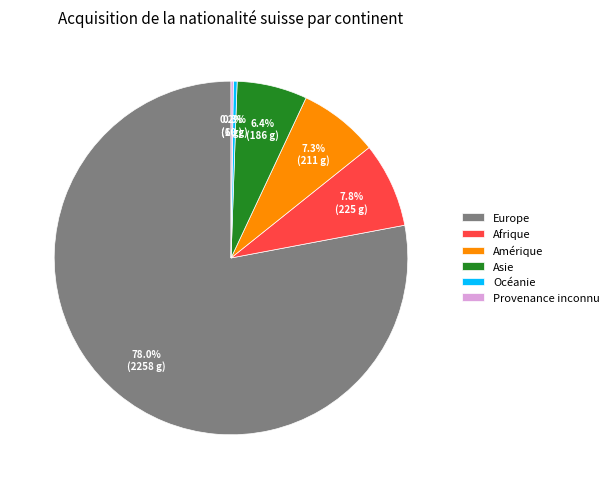

Which has a higher value, Océanie or Amérique?

Amérique